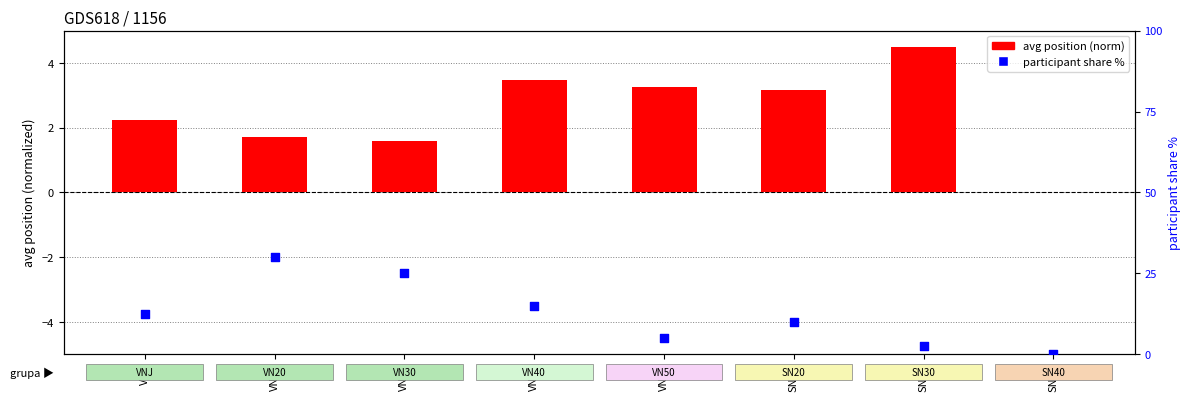

At which category is the sum across all series the highest?

VN20